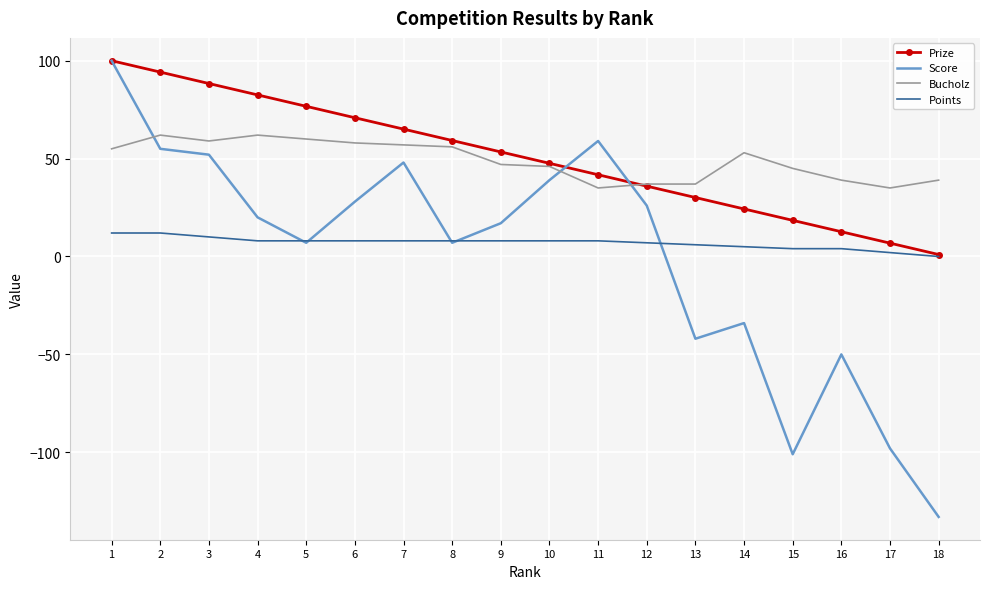

Is it true that Score equals 26.1 at 9?

False